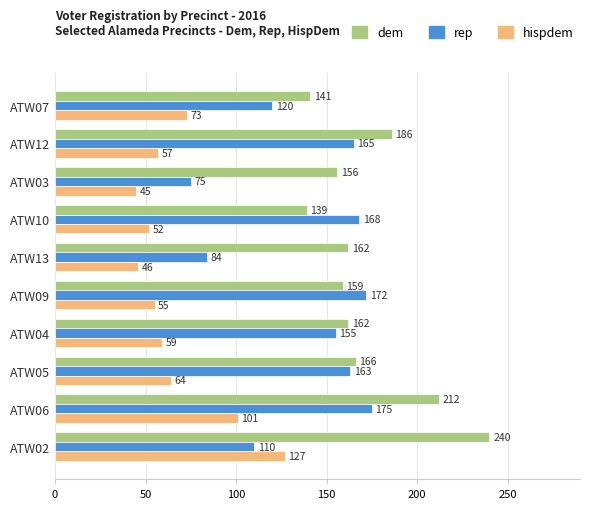

The value of rep at ATW03 is 75. True or false?

True